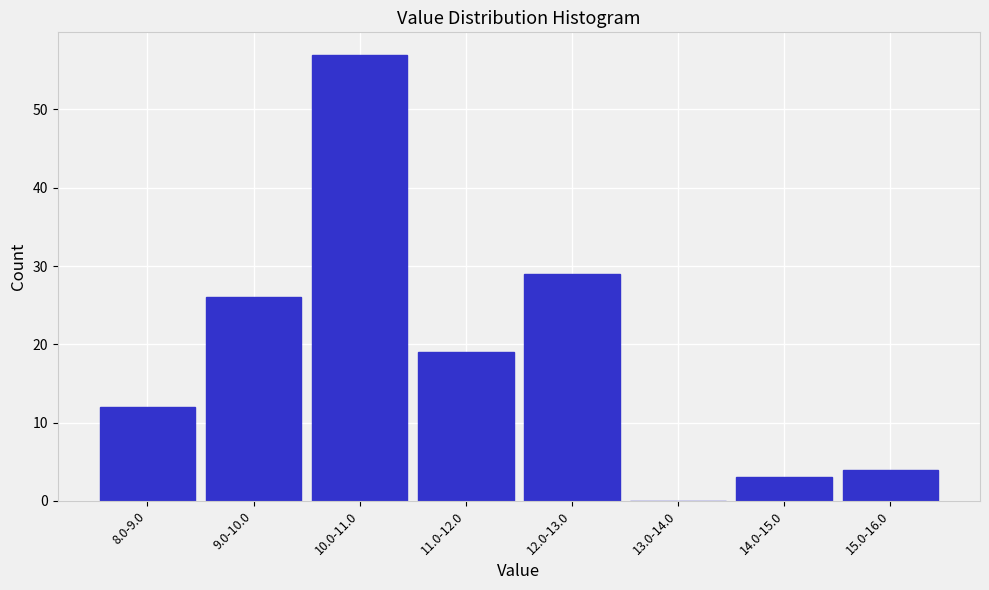

Reading left to right, extract all data points from this chart.

8.0-9.0=12	9.0-10.0=26	10.0-11.0=57	11.0-12.0=19	12.0-13.0=29	13.0-14.0=0	14.0-15.0=3	15.0-16.0=4